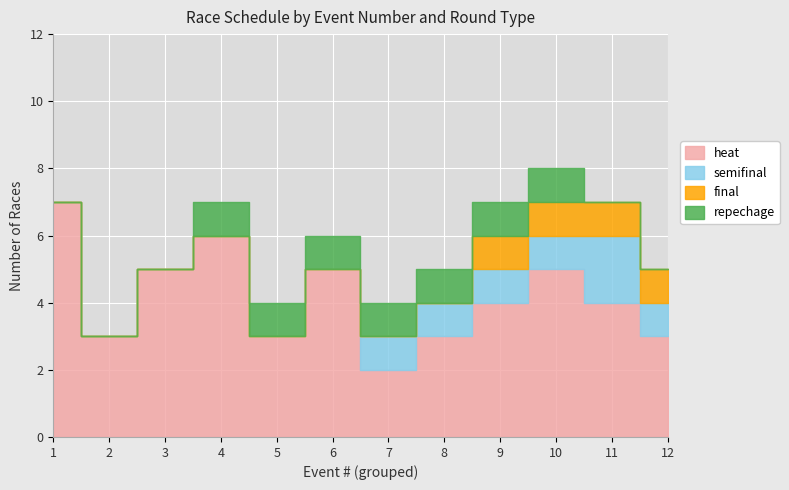

True or false: heat has more than 0 points higher than both neighbors.

True